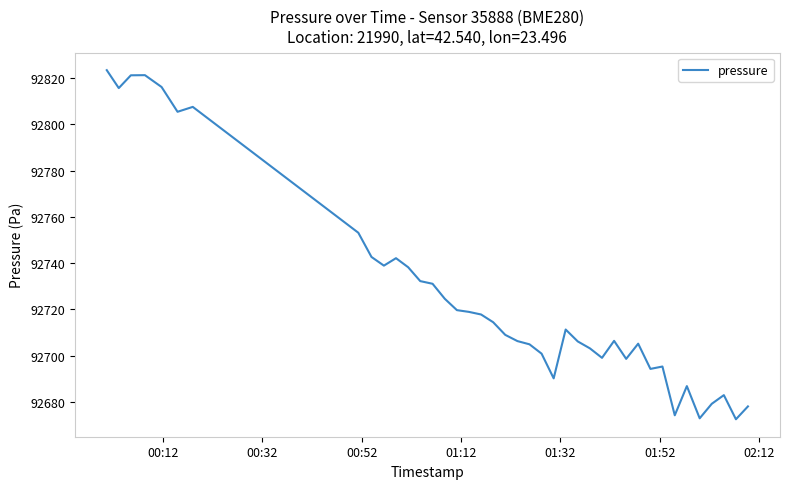

What is the minimum value shown in the chart?

92672.5